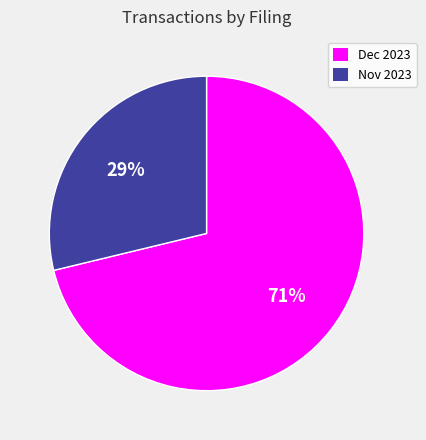

Which slice is the largest?

Dec 2023